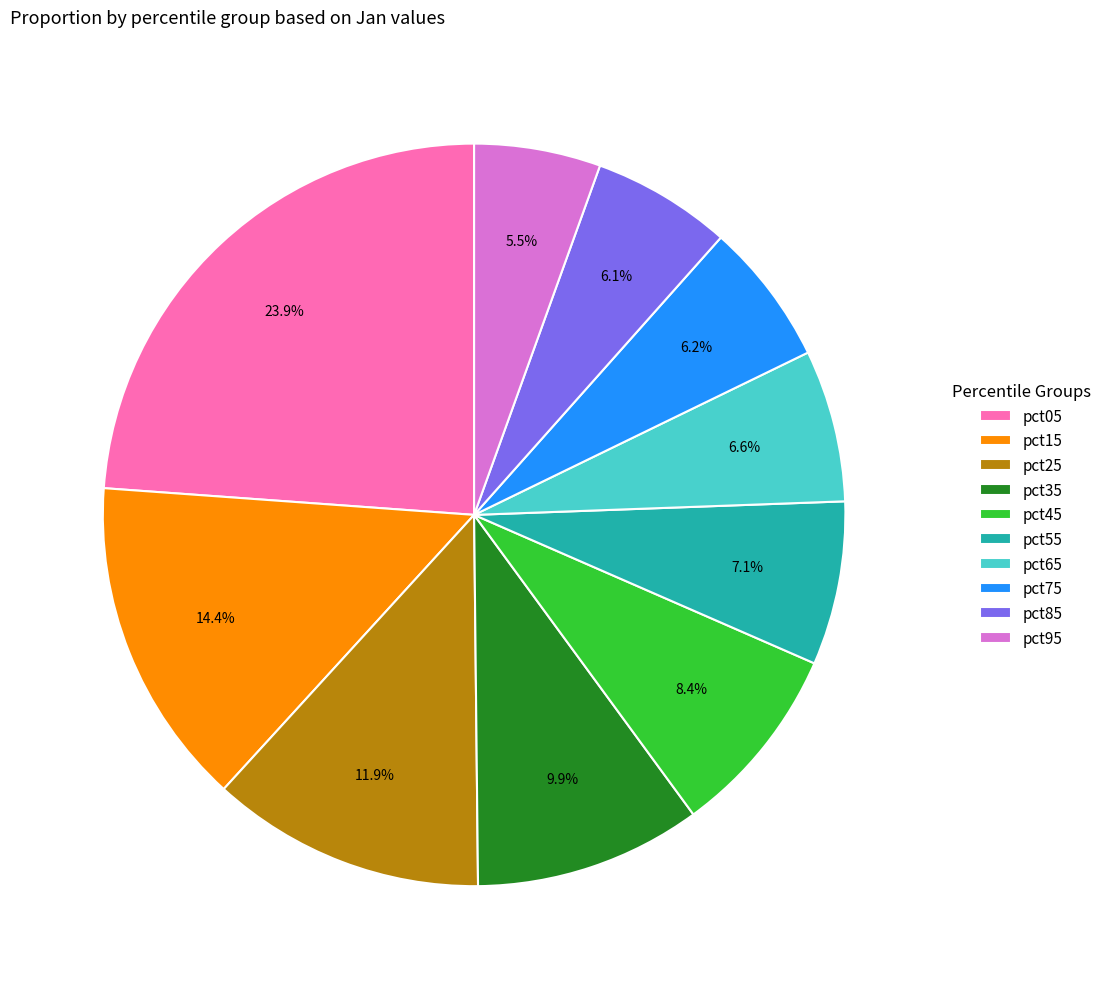

How many slices are in this pie chart?

10